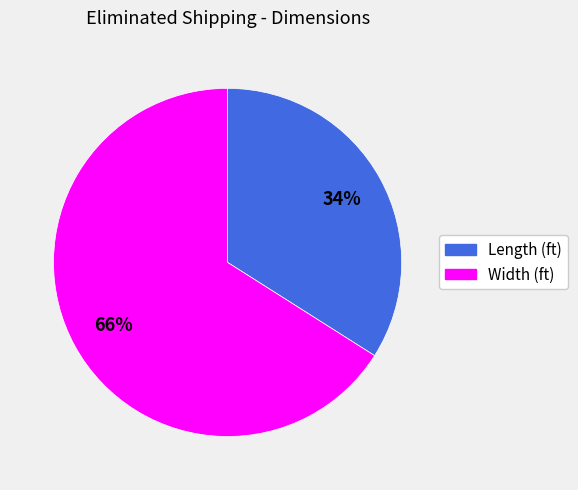

Is there a majority slice in this chart?

Yes